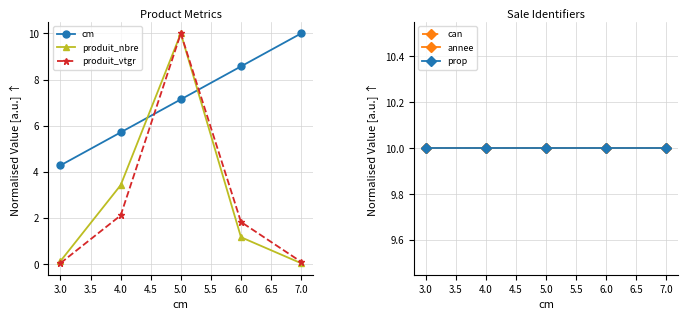

What is the value of the produit_vtgr point at the 3rd from the left?

10.0